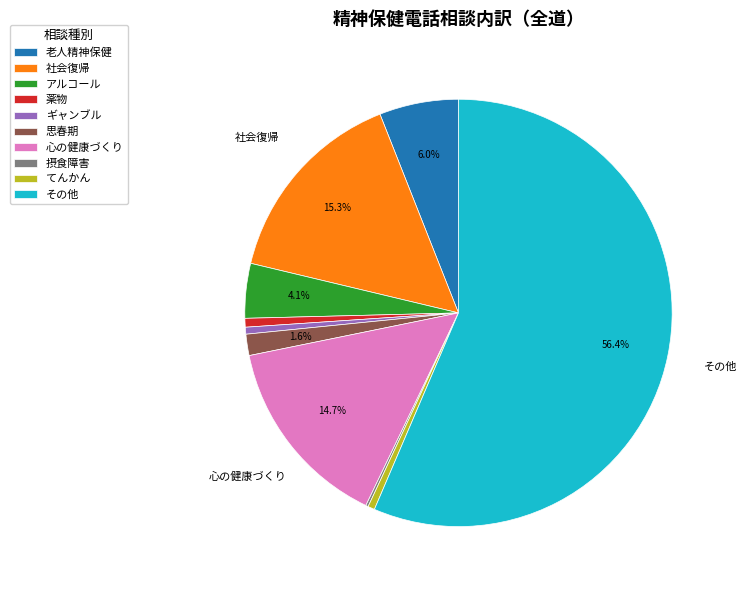

Is it true that ギャンブル is 1% of the pie?

True